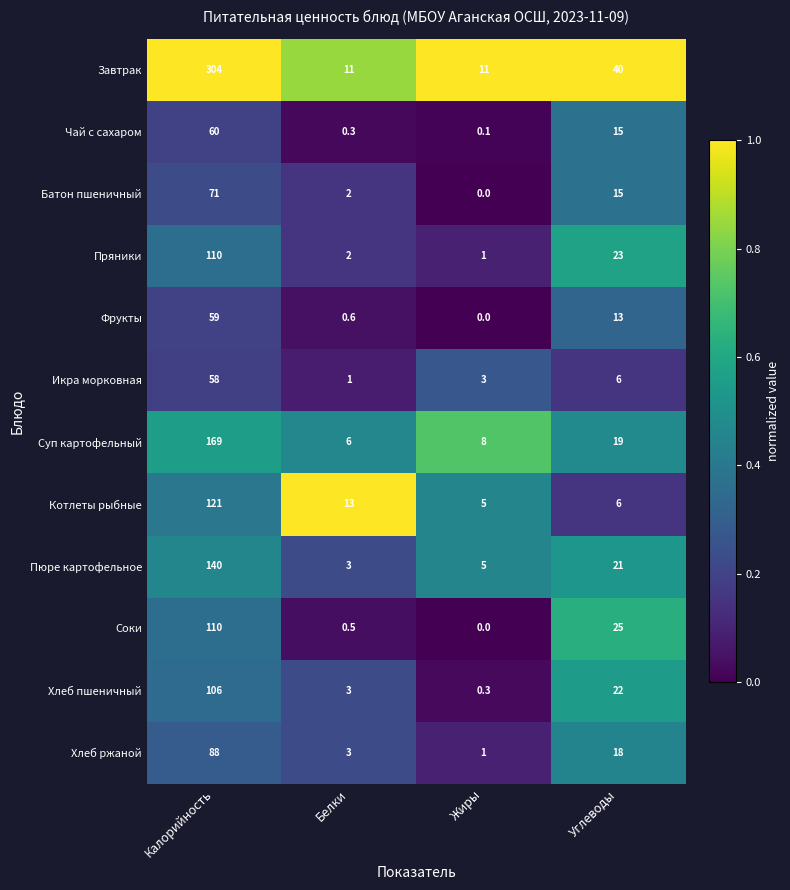

Which series changed the most between Жиры and Углеводы?

Завтрак